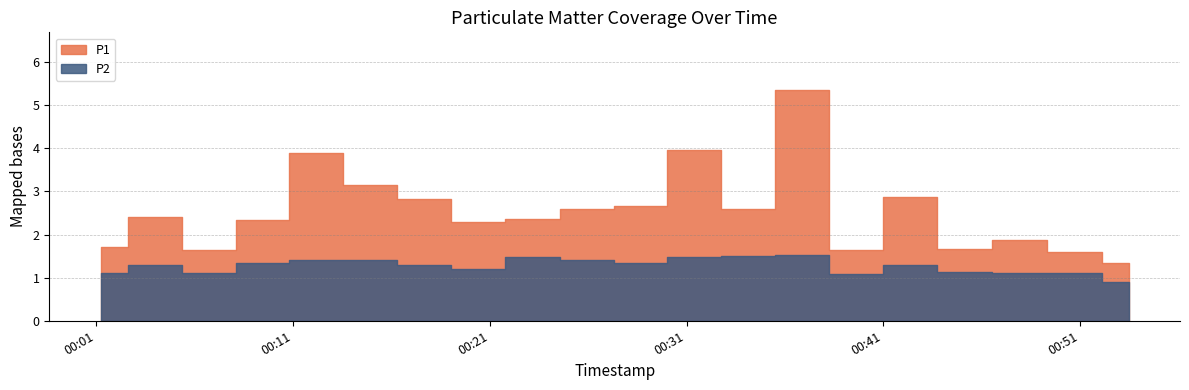

Where does the P2 series first go above 1?

2023-07-31T00:01:15